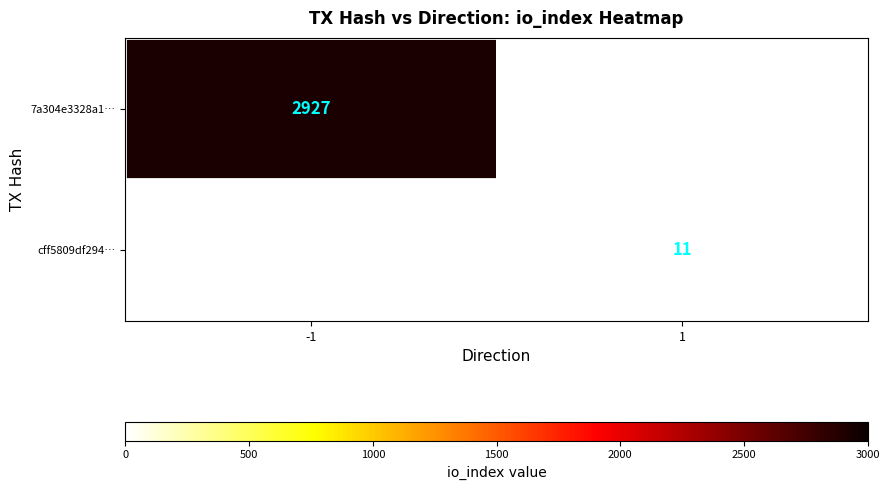

Count the number of categories in the chart.

2